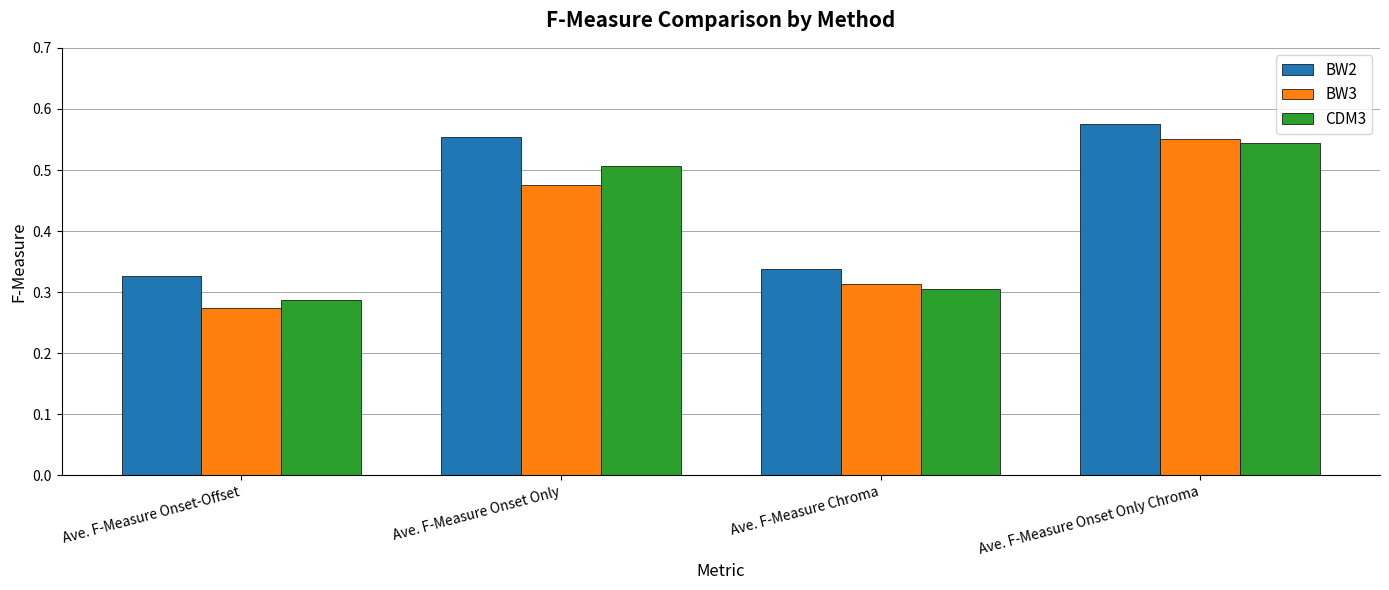

The value of CDM3 at Ave. F-Measure Onset-Offset is 0.5. True or false?

False